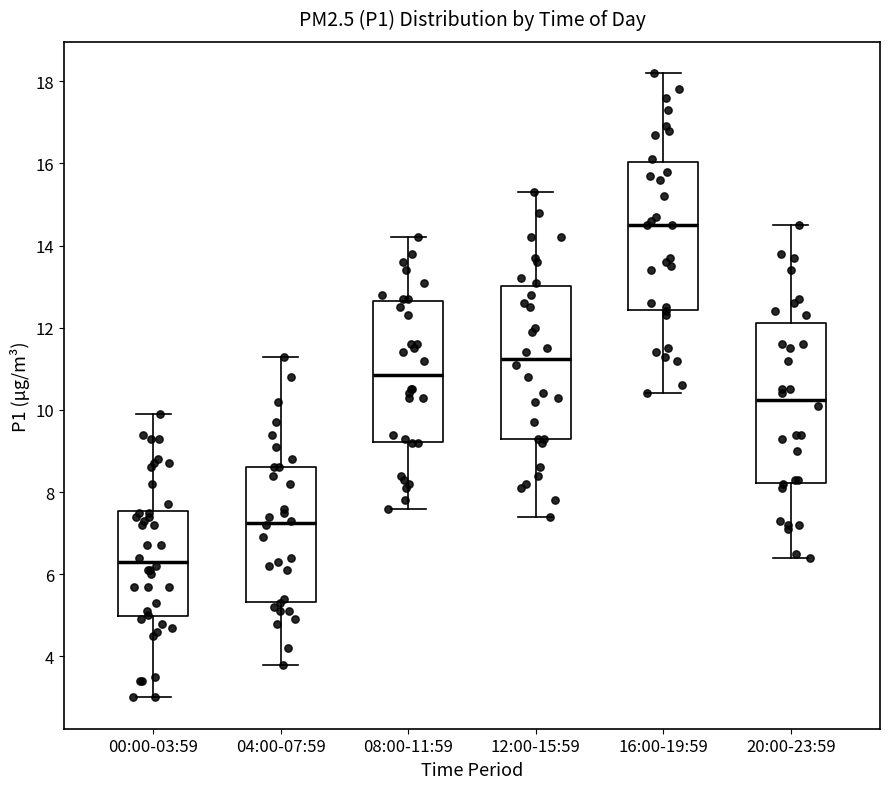

Reading left to right, read every box against the y-axis: the position of its median line, the range the box covers, and the ends of its whiskers. The values are not printed on the chart, so give them approximately, as read against the axis.

00:00-03:59: median 6.4, box 5.0 to 7.6, whiskers 3.0 to 10.0
04:00-07:59: median 7.2, box 5.4 to 8.6, whiskers 3.8 to 11.4
08:00-11:59: median 10.8, box 9.2 to 12.6, whiskers 7.6 to 14.2
12:00-15:59: median 11.2, box 9.4 to 13.0, whiskers 7.4 to 15.4
16:00-19:59: median 14.6, box 12.4 to 16.0, whiskers 10.4 to 18.2
20:00-23:59: median 10.2, box 8.2 to 12.2, whiskers 6.4 to 14.6